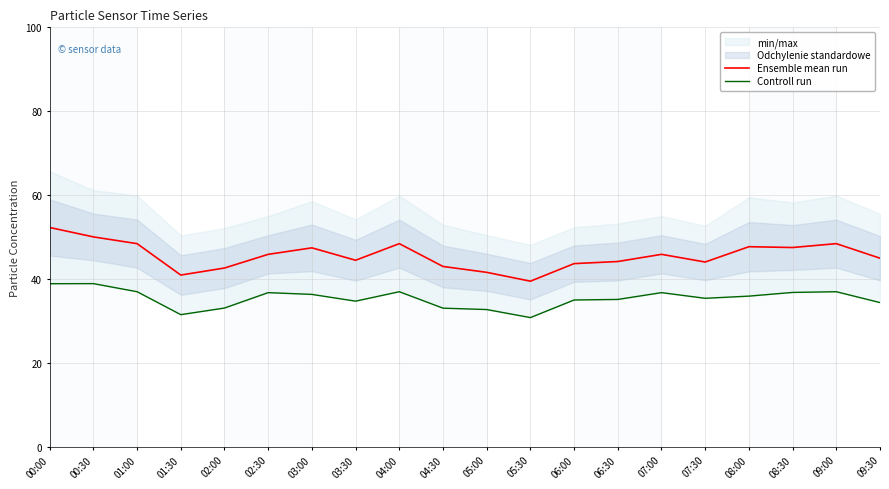

Reading left to right, what are all the values shown in this chart?

Ensemble mean run: 52.3	50.0	48.4	40.9	42.6	45.9	47.4	44.5	48.4	43.0	41.6	39.5	43.7	44.2	45.9	44.0	47.7	47.5	48.4	45.0
Controll run: 38.9	38.9	37.0	31.5	33.1	36.8	36.3	34.7	37.0	33.0	32.7	30.8	35.0	35.1	36.8	35.4	35.9	36.8	37.0	34.4